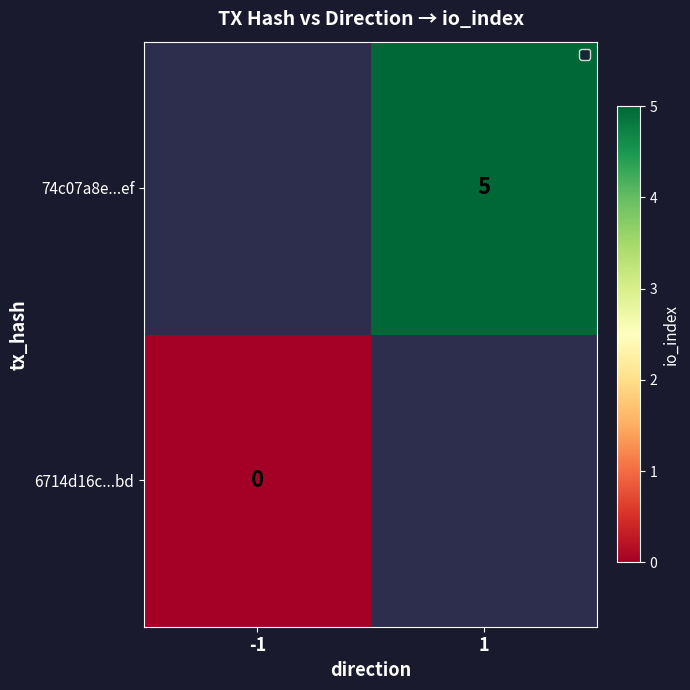

At which category does the chart reach its peak across all series?

1